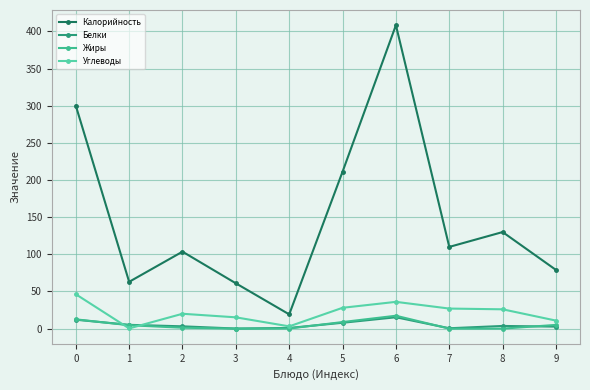

What are all the series names shown in the legend?

Калорийность, Белки, Жиры, Углеводы